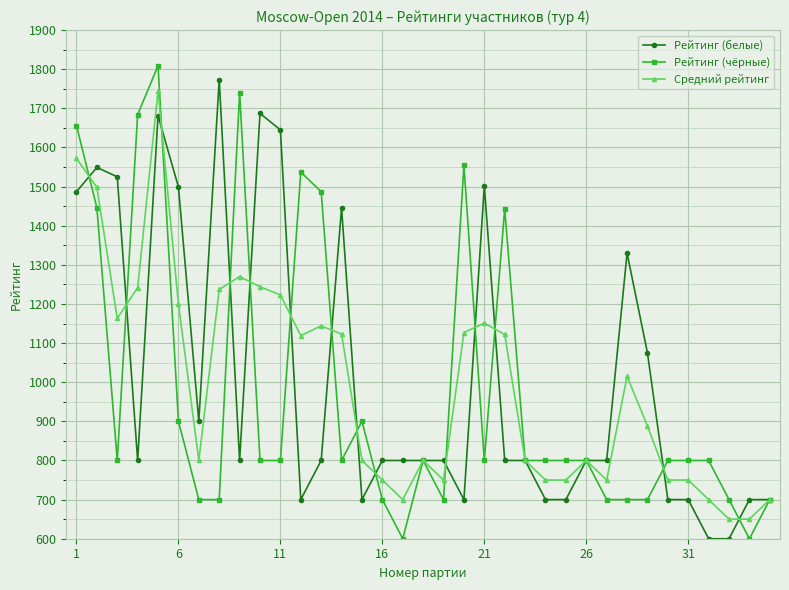

True or false: Средний рейтинг has more than 2 interior local peaks.

True